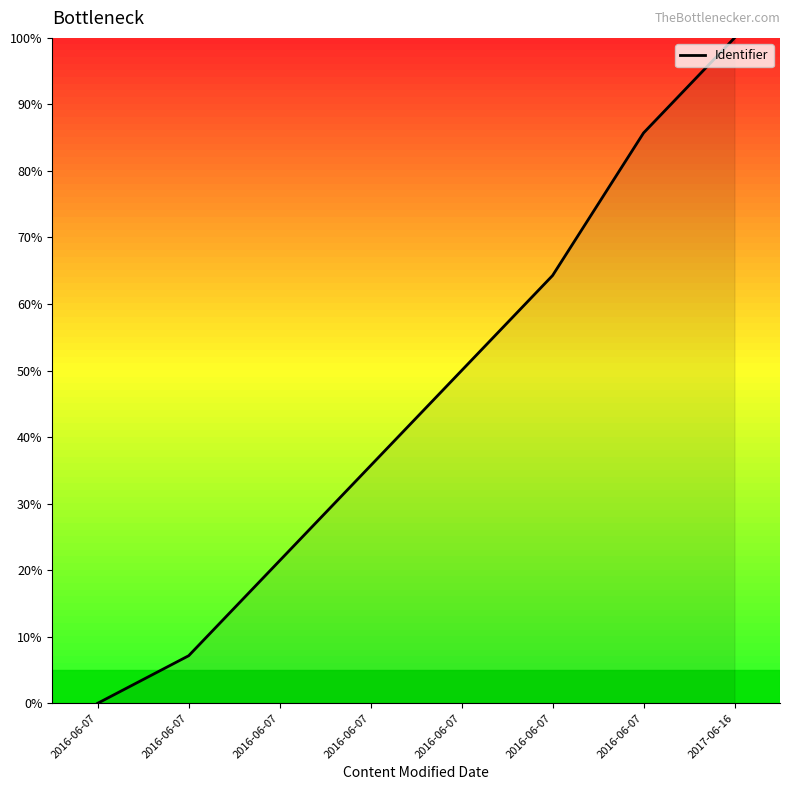

Count the number of categories in the chart.

8